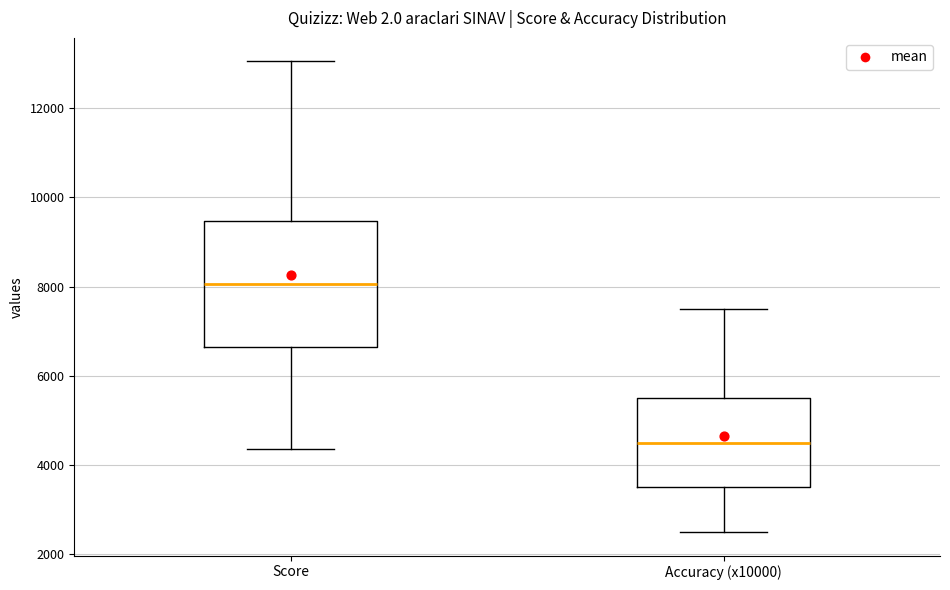

Reading left to right, transcribe this box plot: for each box, give where its median line is, the range the box spans, and where its two whiskers end, as read against the y-axis. The values are not printed on the chart, so give them approximately, as read against the axis.

Score: median 8000, box 6600 to 9400, whiskers 4400 to 13000
Accuracy (x10000): median 4600, box 3600 to 5600, whiskers 2600 to 7600